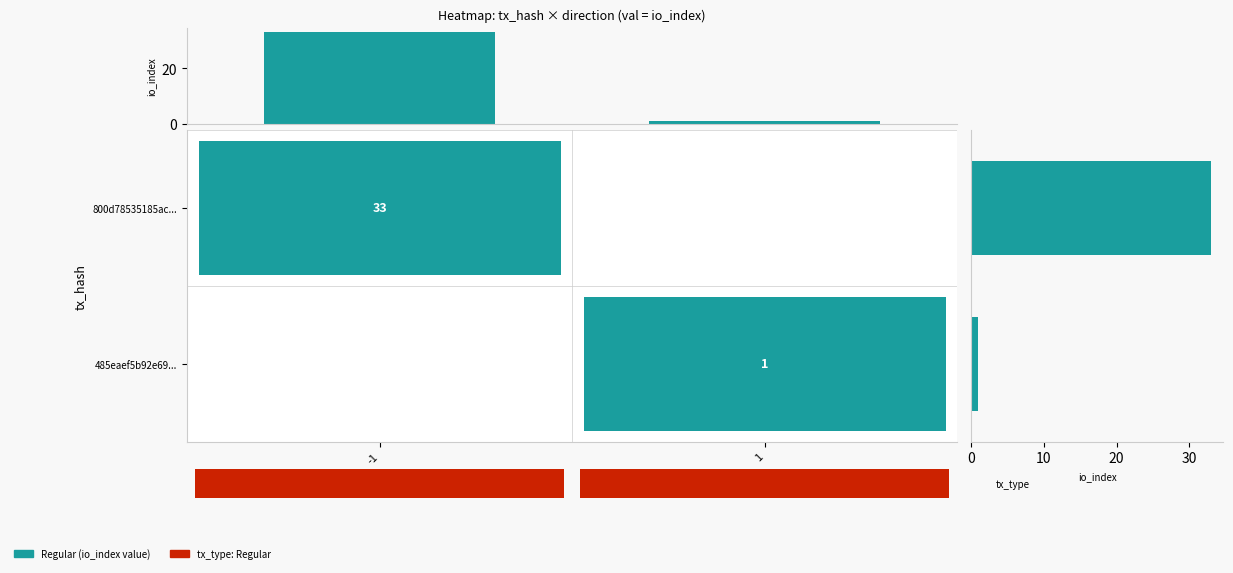

How many distinct data groups are displayed?

1